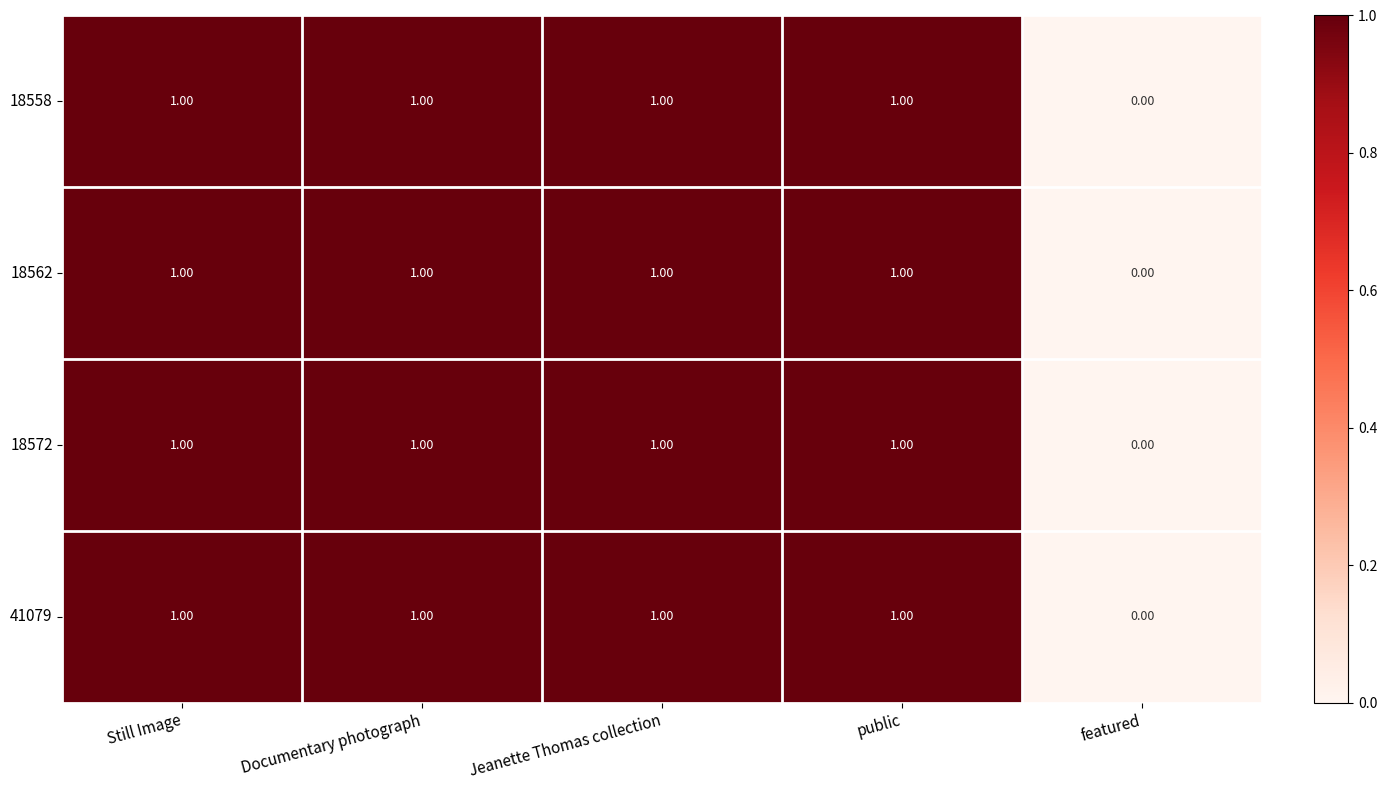

What is the sum of all 18572 values?

4